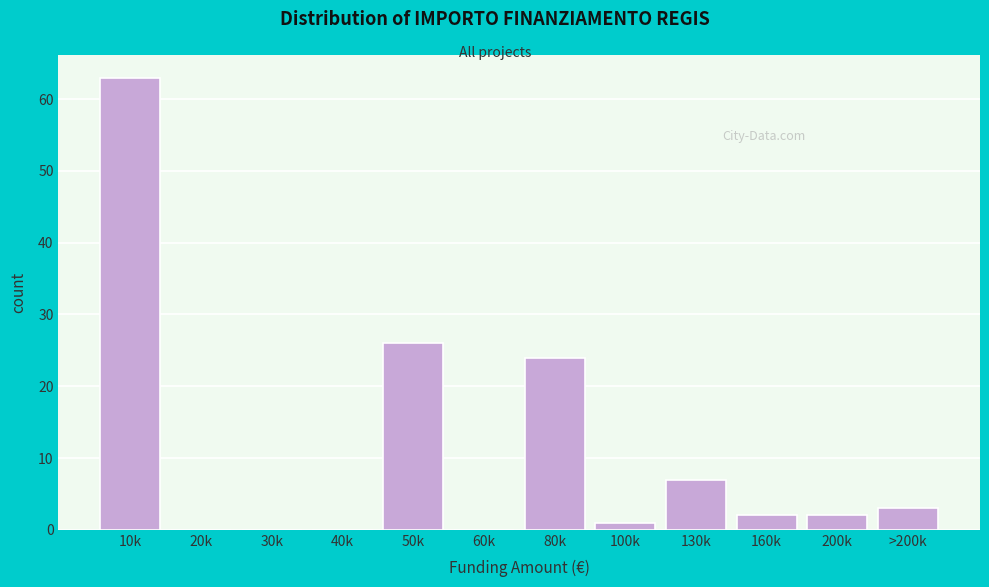

Reading right to left, what are all the values shown in this chart?

>200k=3	200k=2	160k=2	130k=7	100k=1	80k=24	60k=0	50k=26	40k=0	30k=0	20k=0	10k=63